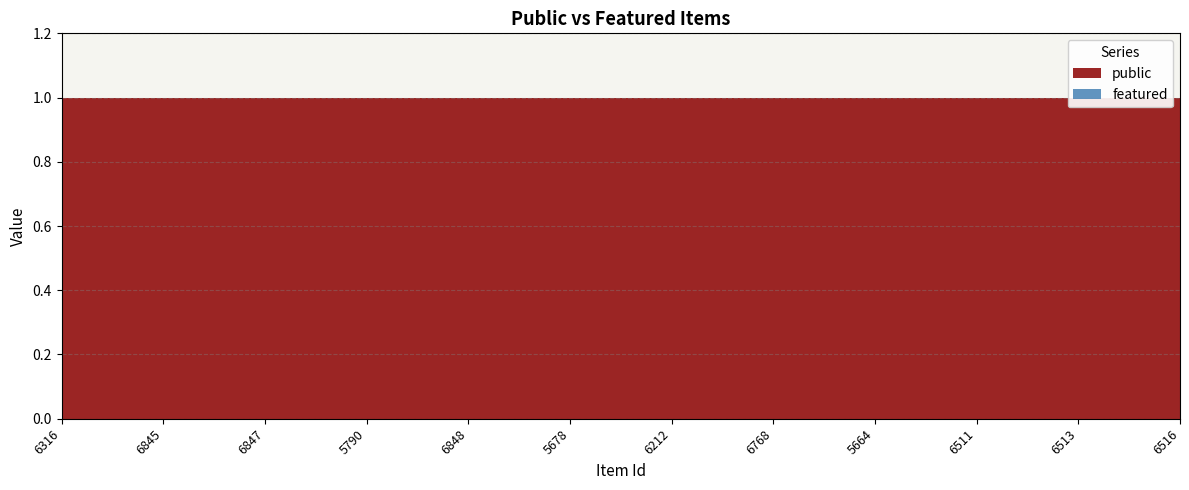

Reading left to right, extract all data points from this chart.

public: 6316=1	6845=1	6847=1	5790=1	6848=1	5678=1	6212=1	6768=1	5664=1	6511=1	6513=1	6516=1
featured: 6316=0	6845=0	6847=0	5790=0	6848=0	5678=0	6212=0	6768=0	5664=0	6511=0	6513=0	6516=0